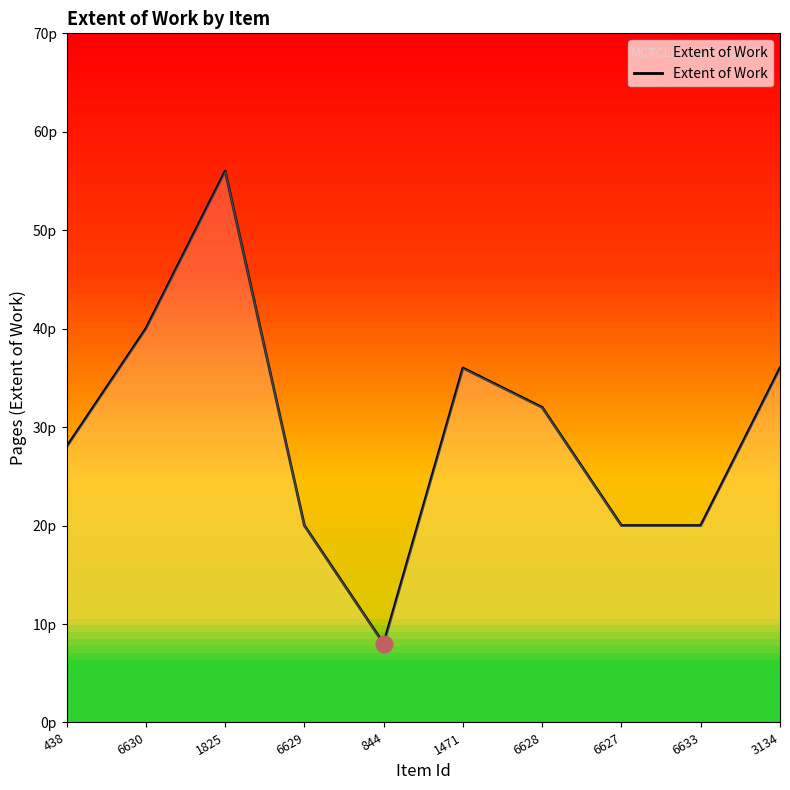

Where is the first local minimum?

844